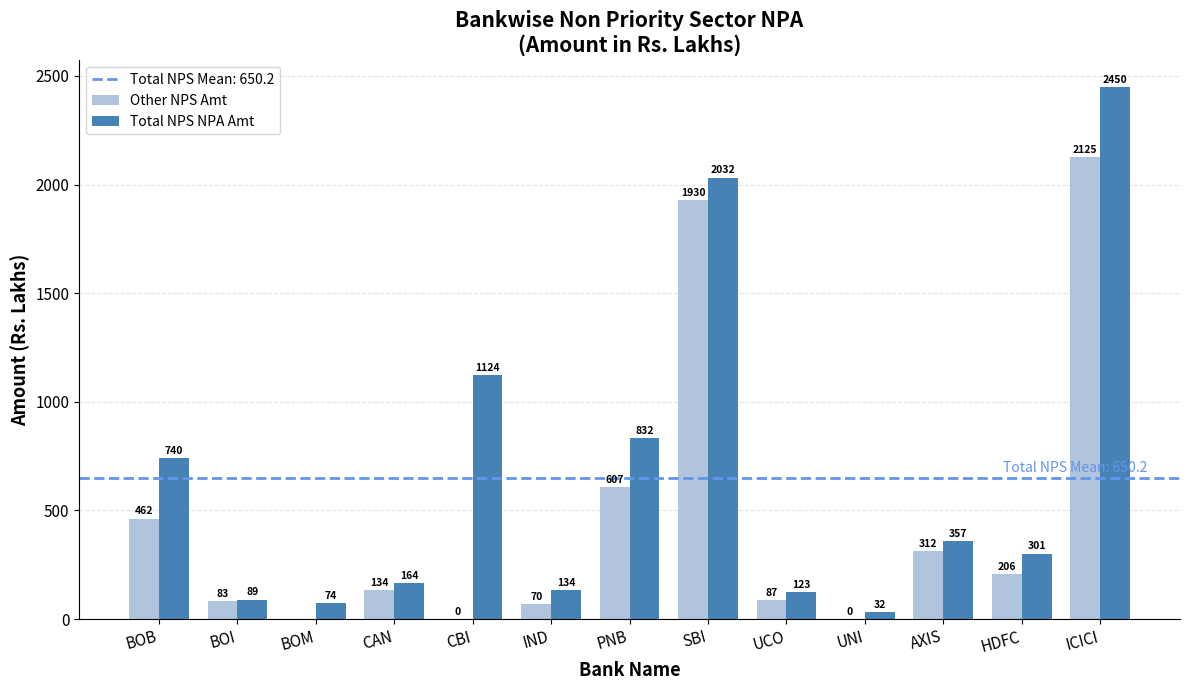

Which series has the largest range (max minus min)?

Total NPS NPA Amt